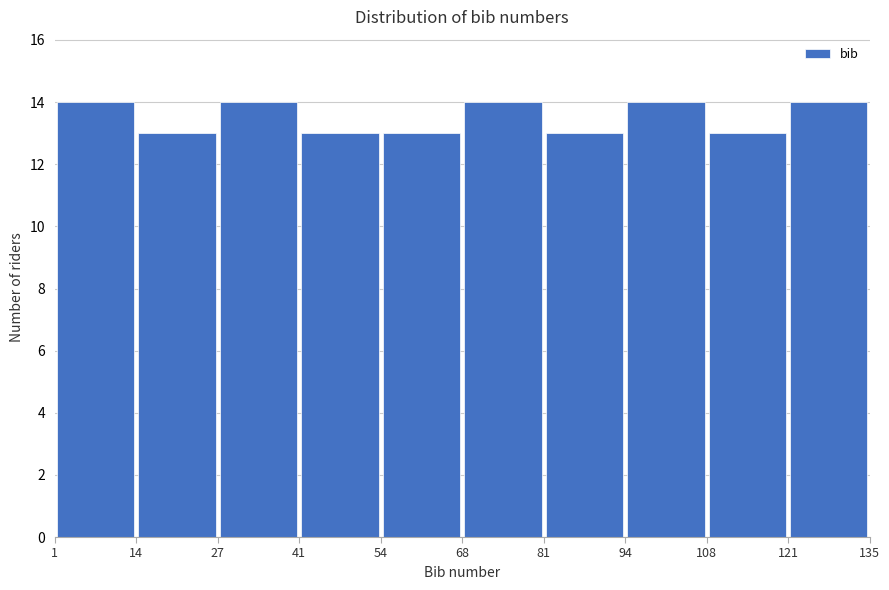

Reading left to right, transcribe this chart: for each bar, give the range it covers on the x-axis and its height. The values are not printed on the chart, so give them approximately, as read against the axis.

1 to 14: 14
14 to 27: 13
27 to 41: 14
41 to 54: 13
54 to 68: 13
68 to 81: 14
81 to 94: 13
94 to 108: 14
108 to 121: 13
121 to 135: 14